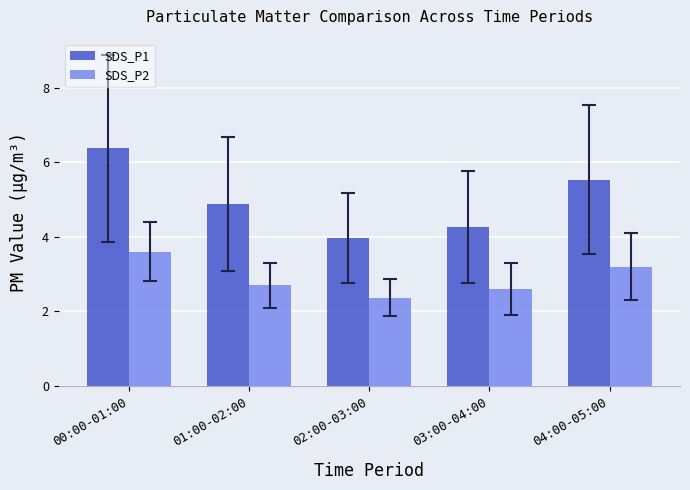

Where is SDS_P1 nearest to the value 5?

01:00-02:00